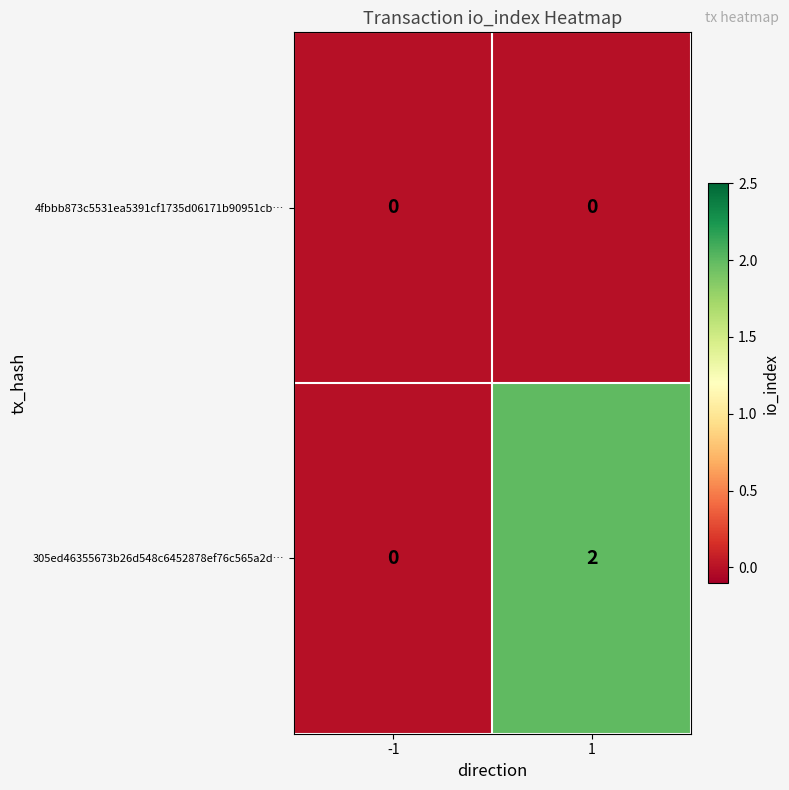

Is the value of 4fbbb873c5531ea5391cf1735d06171b90951cb… at -1 greater than the value of 305ed46355673b26d548c6452878ef76c565a2d… at 1?

No